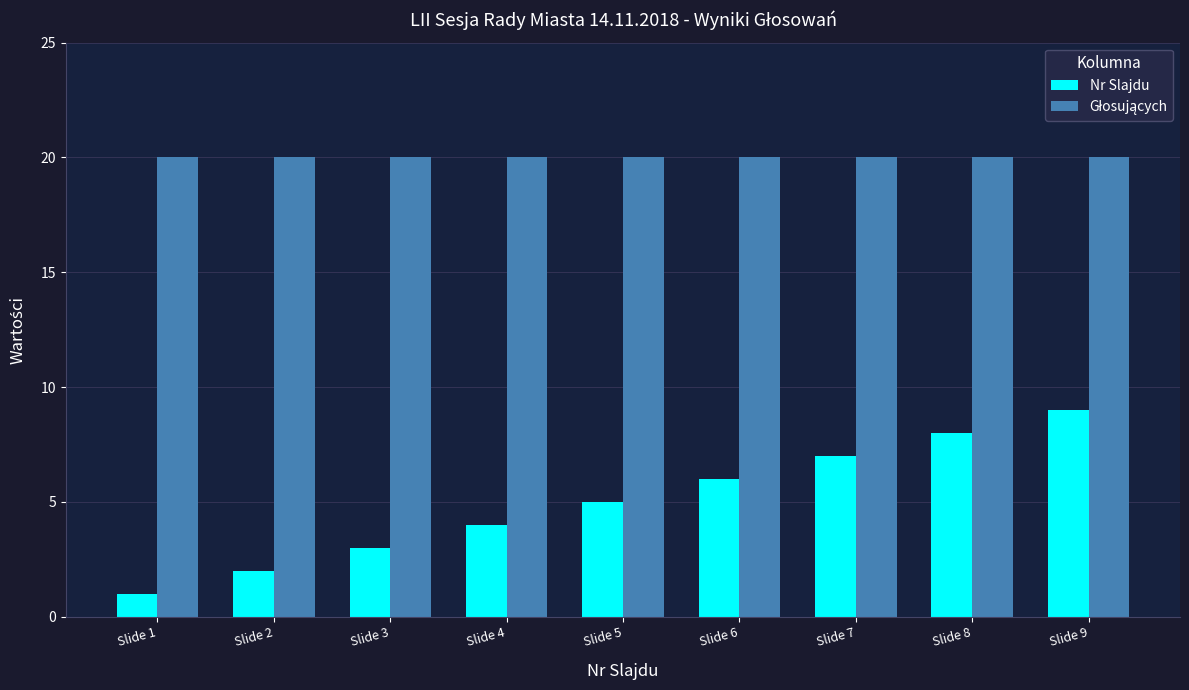

What is the value of the Nr Slajdu bar at the 9th from the left?

9